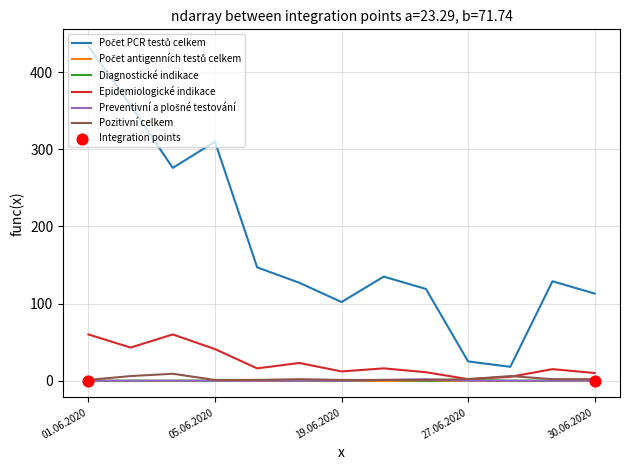

What is the total value across all series at 29.06.2020?

146